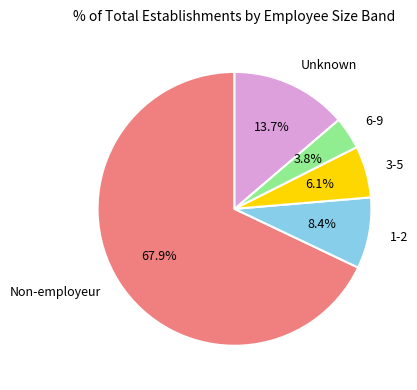

Is there a majority slice in this chart?

Yes